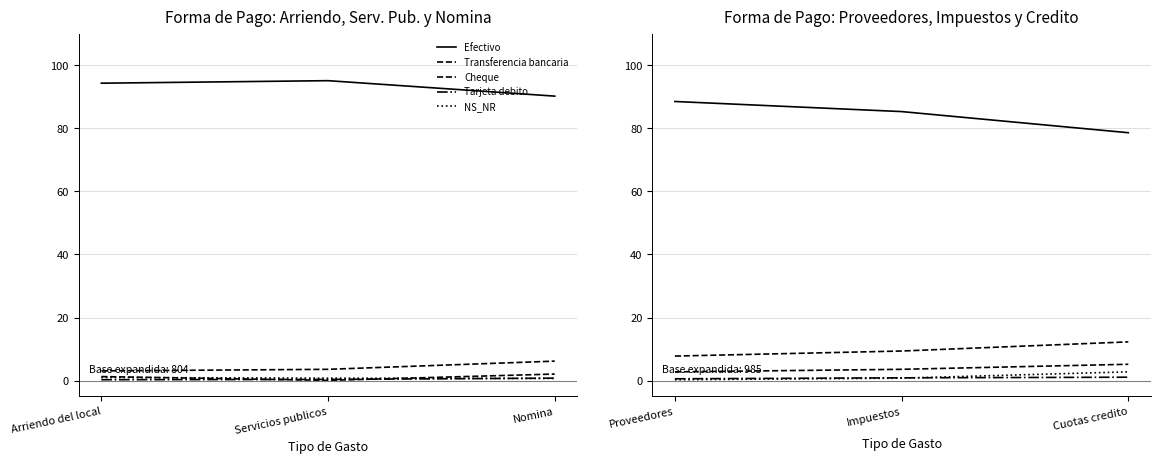

At how many categories does at least one series exceed 41?

3